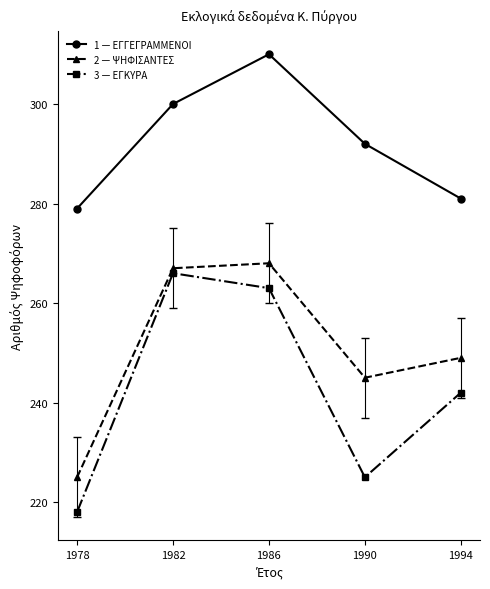

Which category has the highest value across all series?

1986